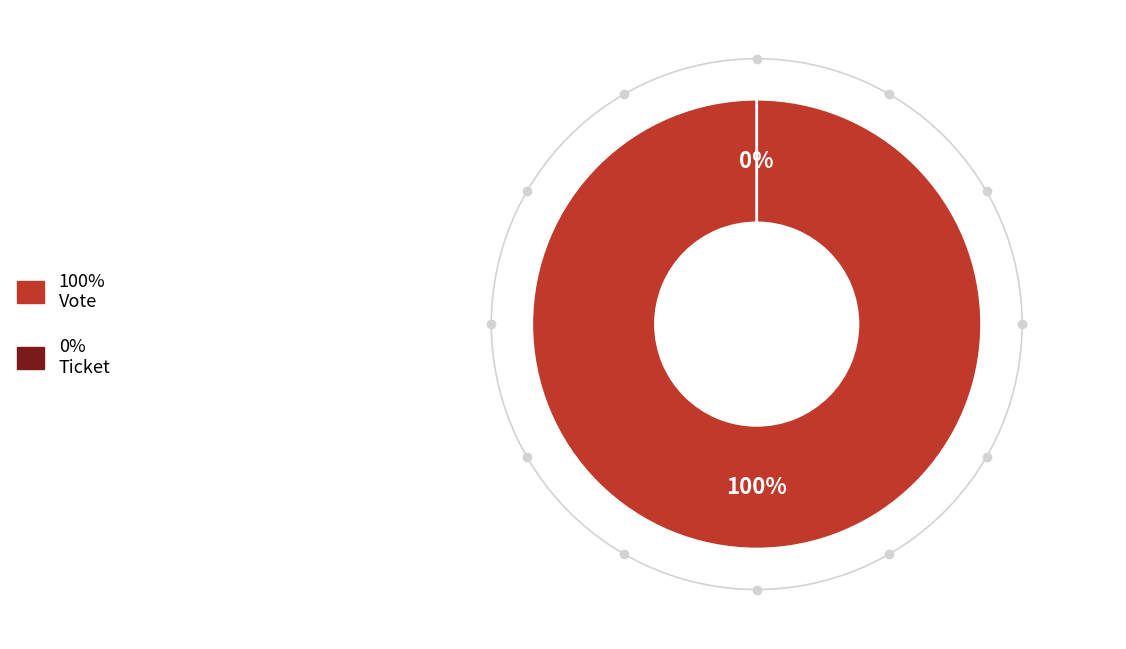

How many segments does this pie chart have?

2